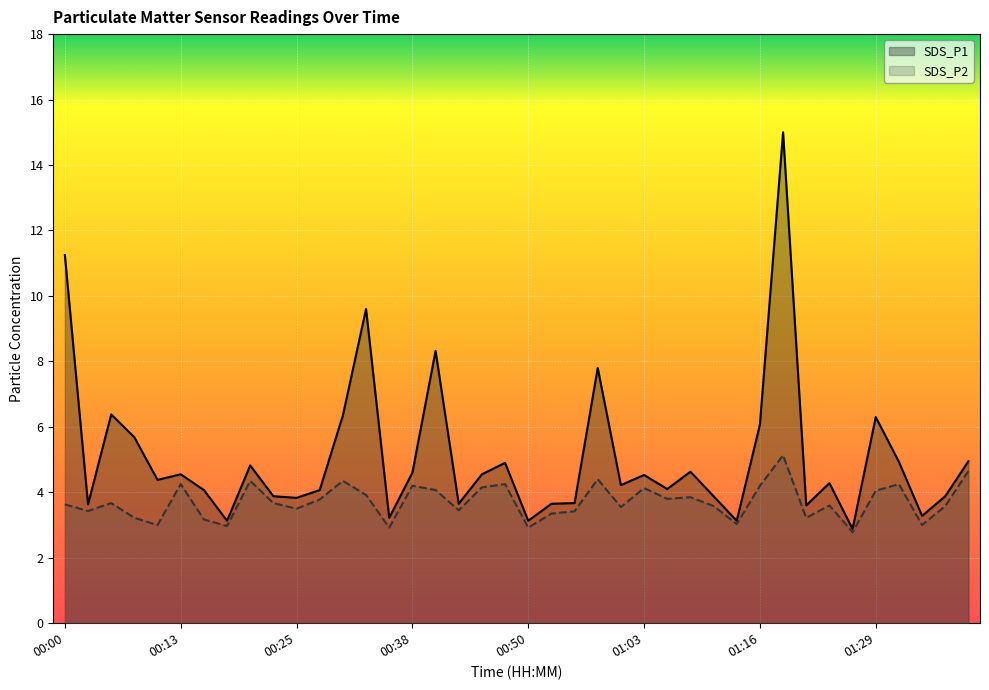

Does the chart display data point markers on the line(s)?

No